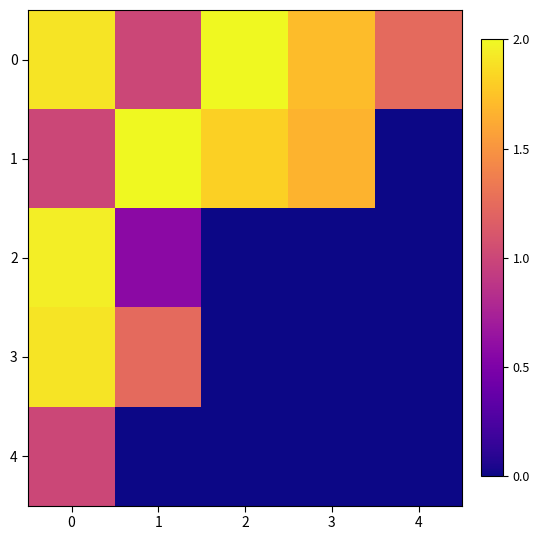

Which series has the largest range (max minus min)?

1